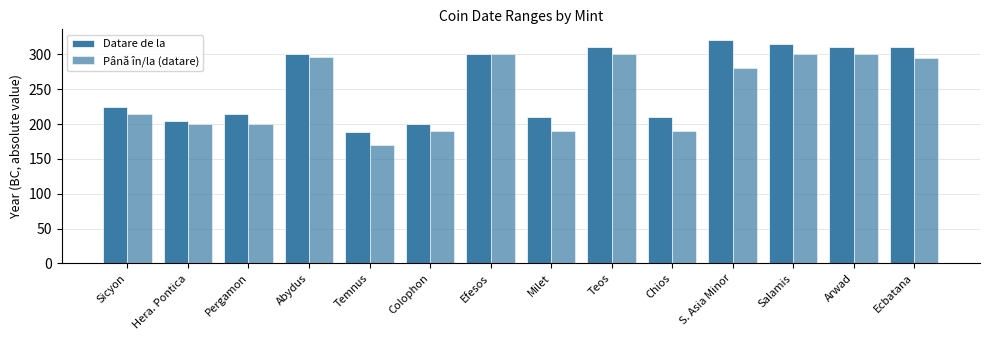

What is the label of the 3rd bar from the right?

Salamis